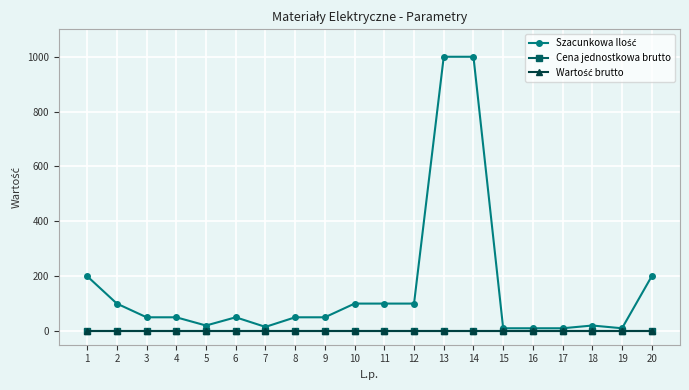

True or false: Cena jednostkowa brutto and Wartość brutto intersect in this chart.

False